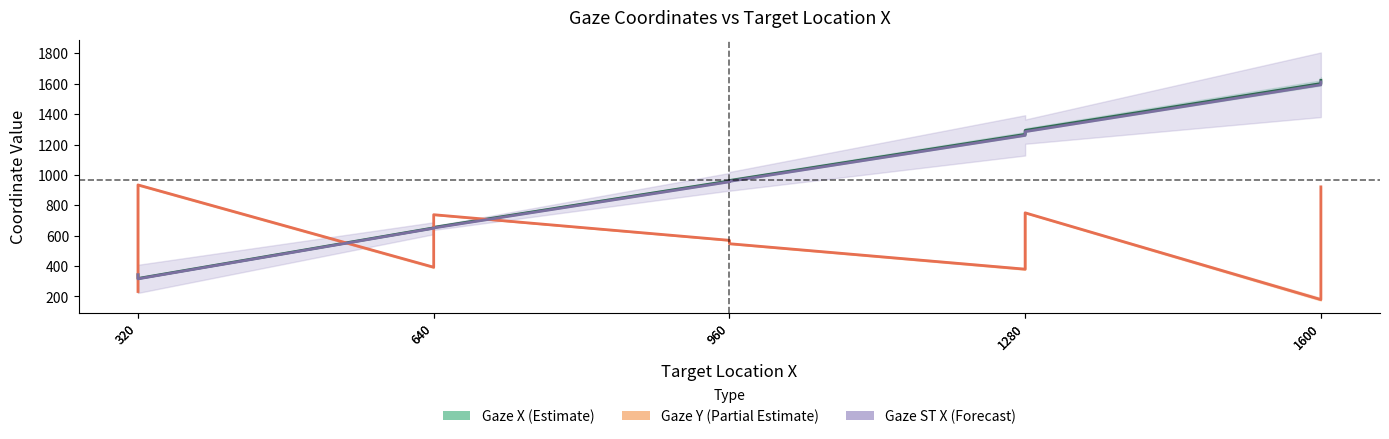

In Gaze Y (Partial Estimate), how many points are higher than both neighbors (excluding endpoints)?

3